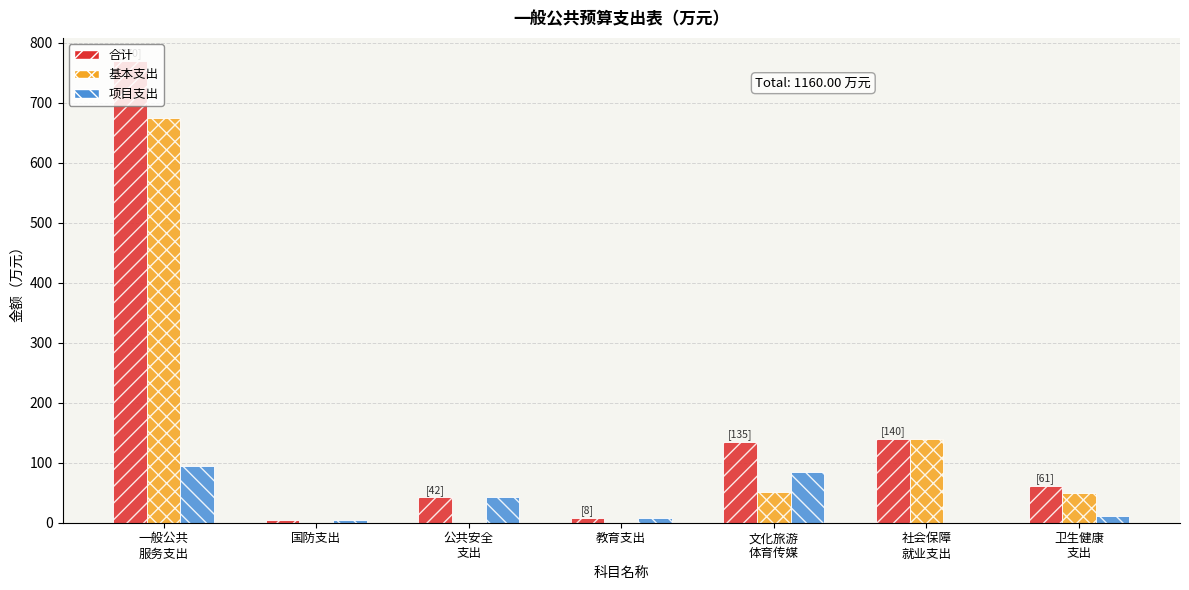

What is the spread (max minus min) of values at 国防支出?

5.0